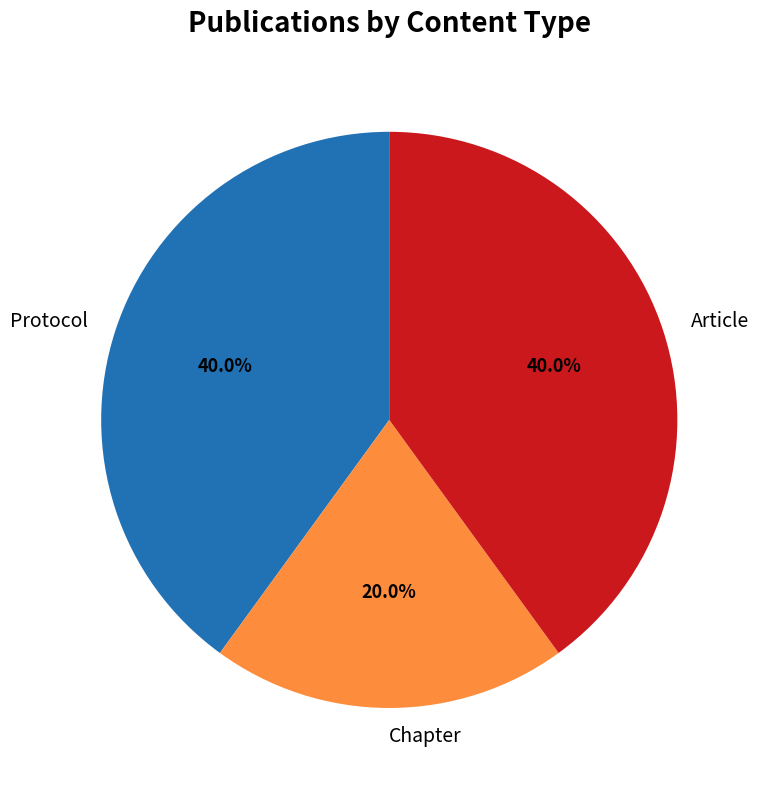

What is the total percentage of Chapter and Article?

60.0%